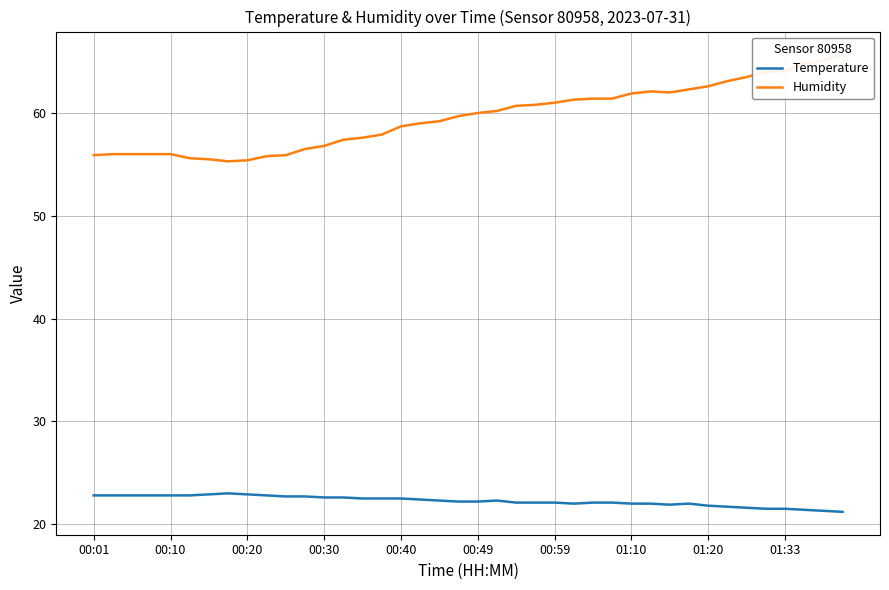

At which category is the sum across all series the highest?

39